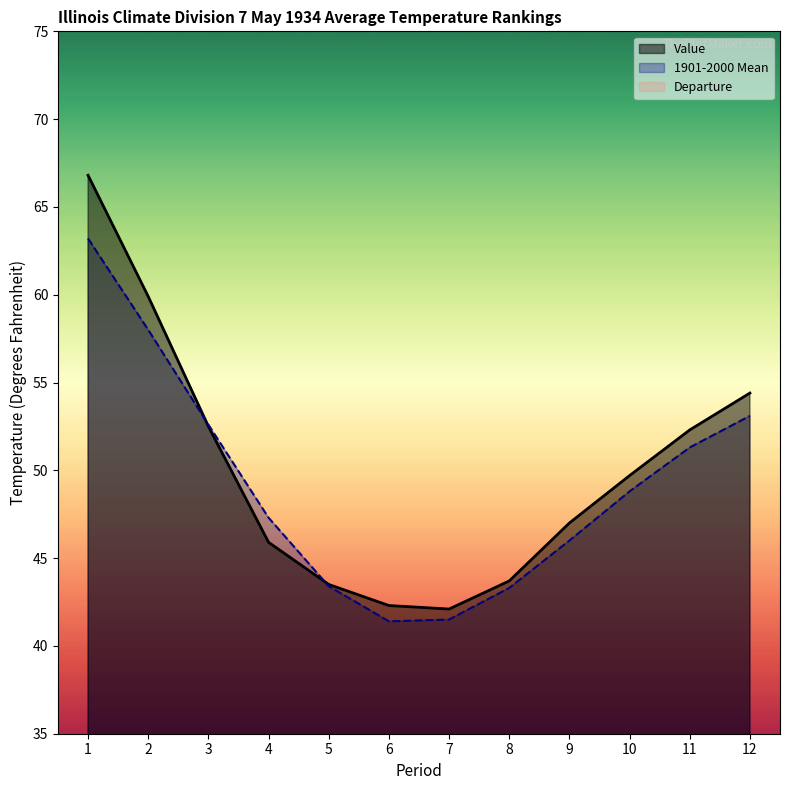

List the labels in order of Value value, largest first.

1, 2, 12, 3, 11, 10, 9, 4, 8, 5, 6, 7